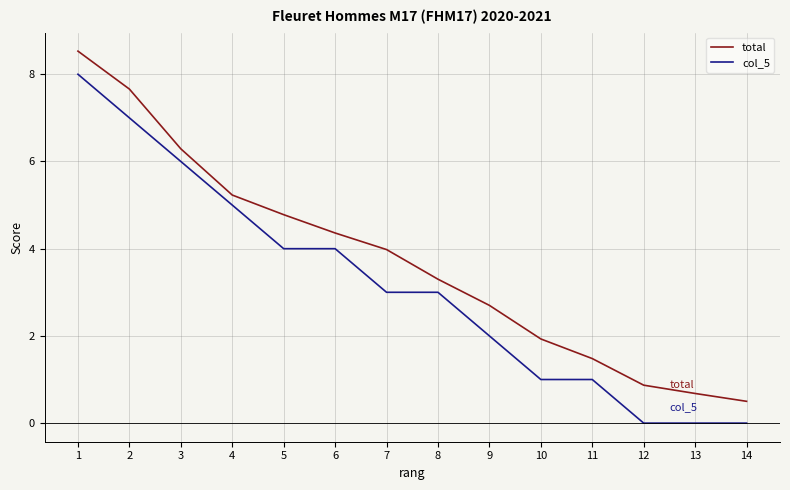

Read the total value at 3.

6.3